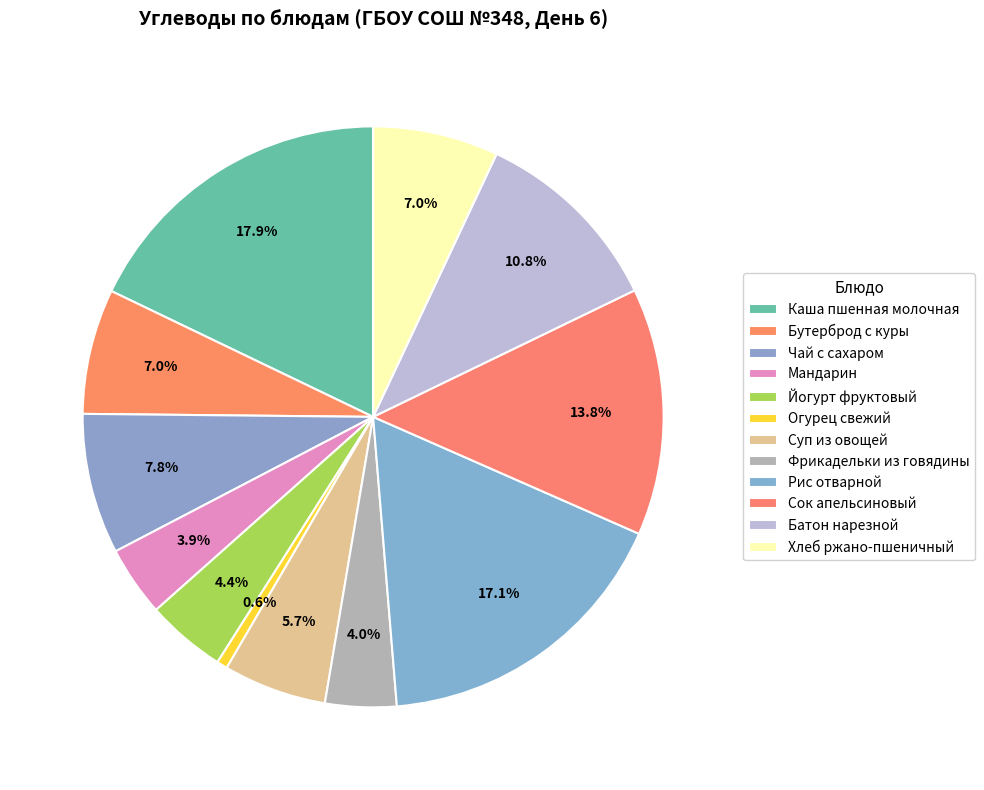

Does Чай с сахаром represent more than half of the total?

No